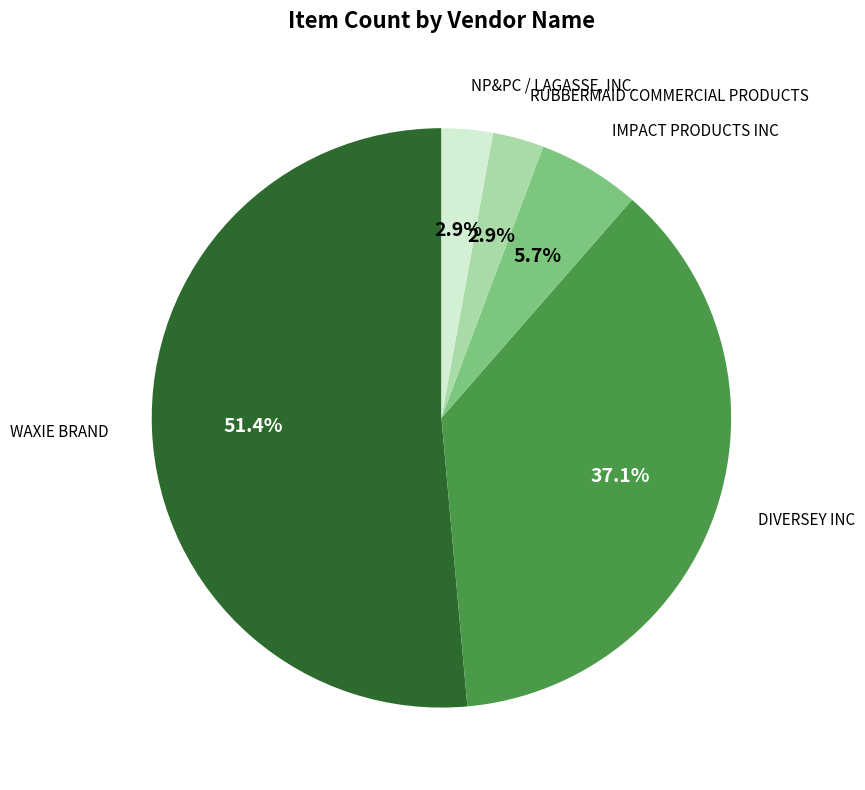

Is there a majority slice in this chart?

Yes